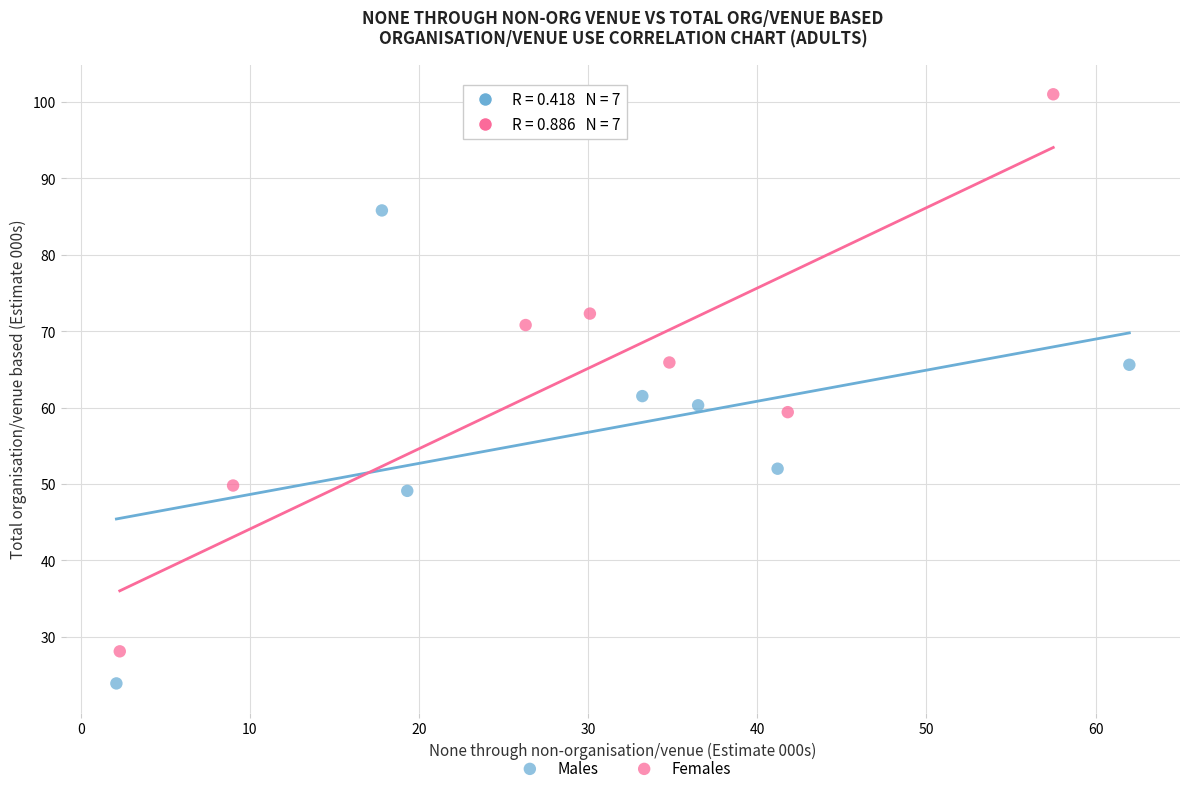

Which series reaches the minimum Y coordinate?

Males